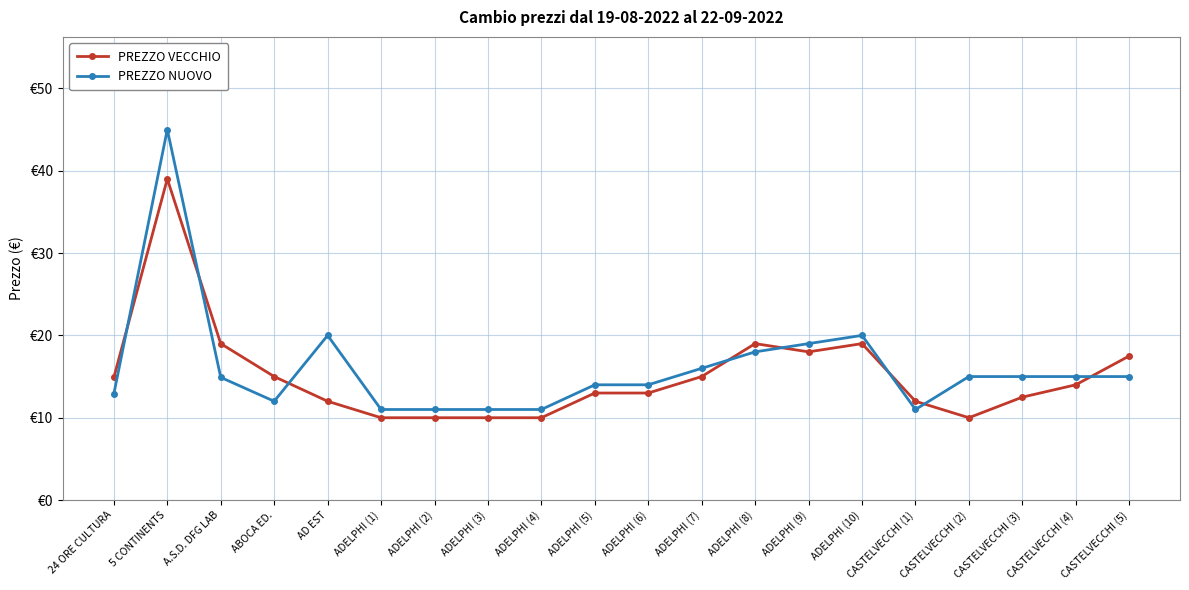

Is the value of PREZZO VECCHIO at ADELPHI (7) greater than the value of PREZZO NUOVO at ADELPHI (10)?

No